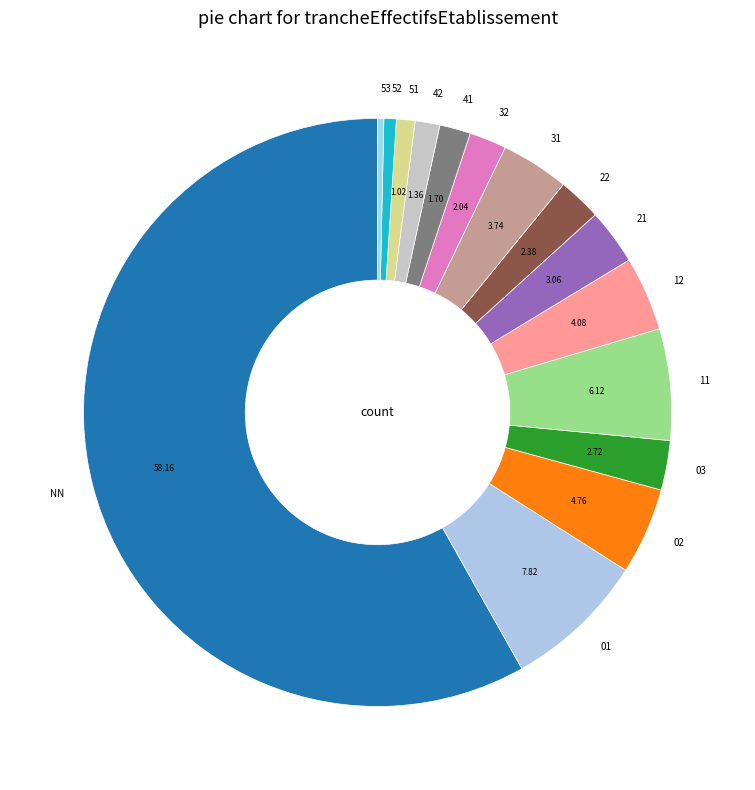

Does 22 represent more than half of the total?

No